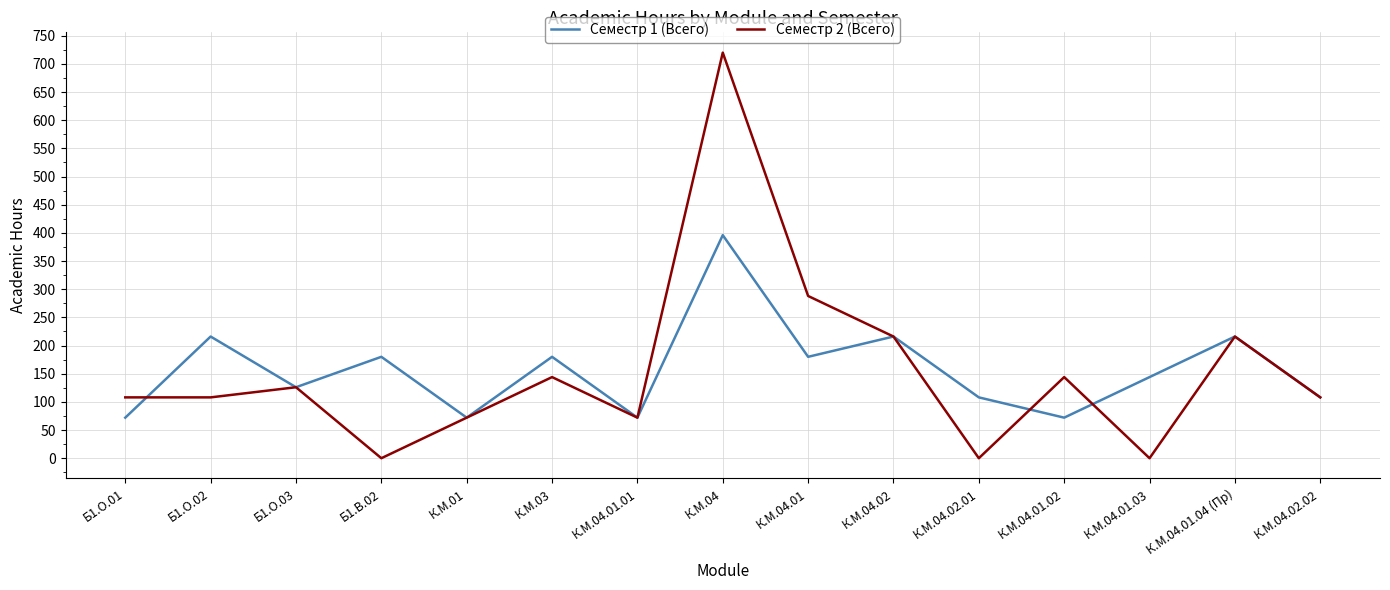

Is this an area chart (filled region under the line)?

No